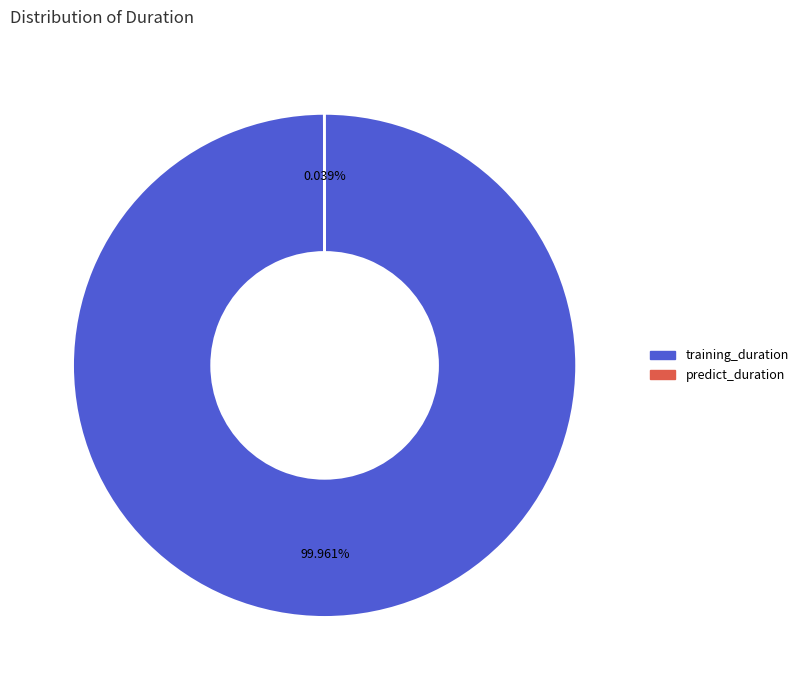

Which category has the biggest portion of the pie?

training_duration